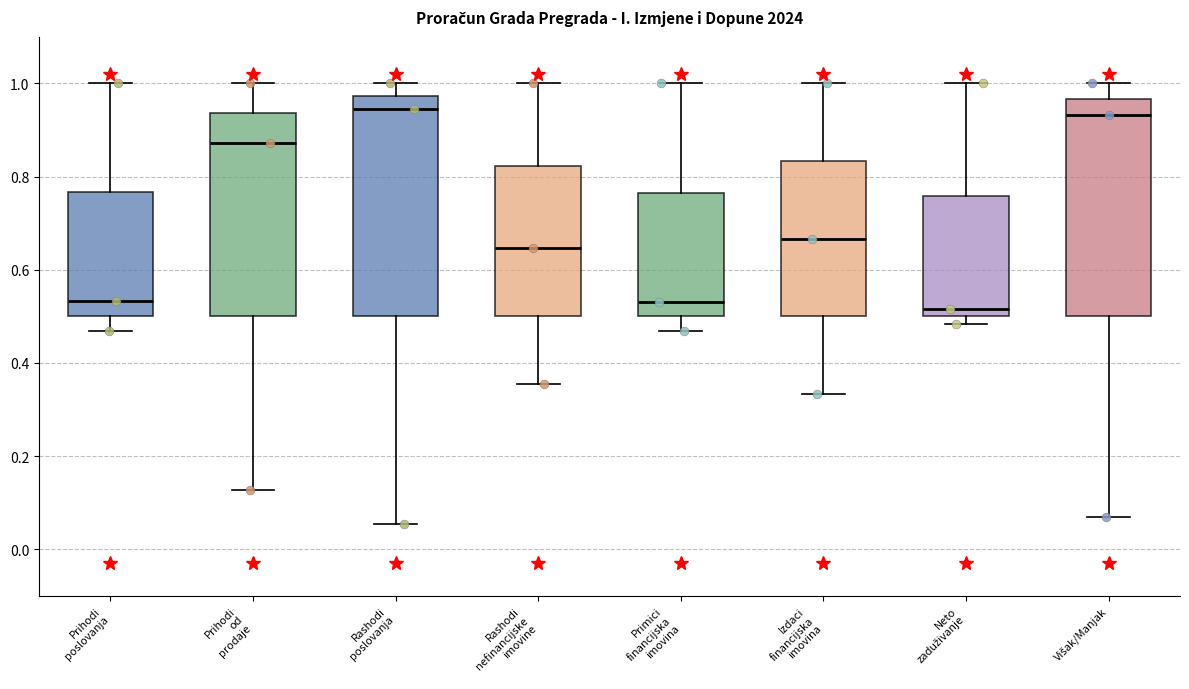

Reading left to right, transcribe this box plot: for each box, give where its median line is, the range the box spans, and where its two whiskers end, as read against the y-axis. The values are not printed on the chart, so give them approximately, as read against the axis.

Prihodi poslovanja: median 0.54, box 0.50 to 0.76, whiskers 0.46 to 1.00
Prihodi od prodaje: median 0.88, box 0.50 to 0.94, whiskers 0.12 to 1.00
Rashodi poslovanja: median 0.94, box 0.50 to 0.98, whiskers 0.06 to 1.00
Rashodi nefinancijske imovine: median 0.64, box 0.50 to 0.82, whiskers 0.36 to 1.00
Primici financijska imovina: median 0.54, box 0.50 to 0.76, whiskers 0.46 to 1.00
Izdaci financijska imovina: median 0.66, box 0.50 to 0.84, whiskers 0.34 to 1.00
Neto zaduživanje: median 0.52, box 0.50 to 0.76, whiskers 0.48 to 1.00
Višak/Manjak: median 0.94, box 0.50 to 0.96, whiskers 0.06 to 1.00